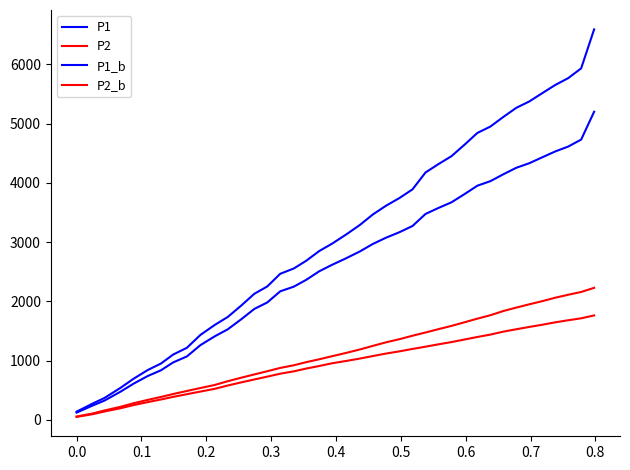

How many lines are shown in the chart?

4